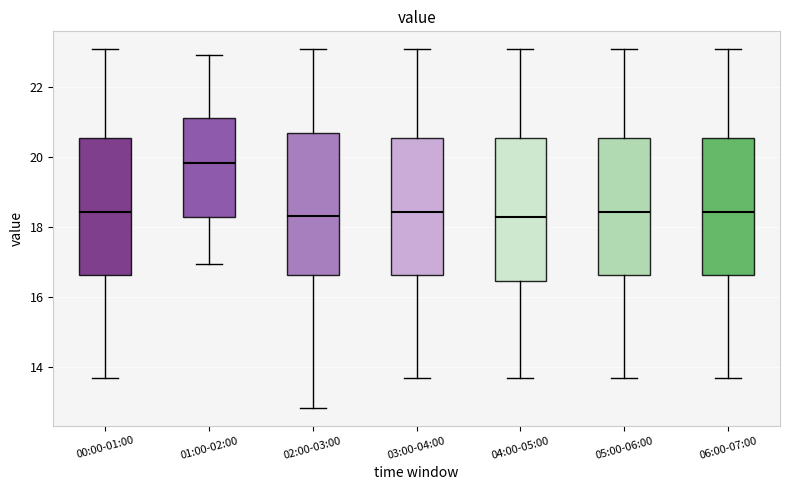

Where is the upper edge of the box for 05:00-06:00 on the y-axis? The values are not printed on the chart, so give them approximately, as read against the axis.

20.6